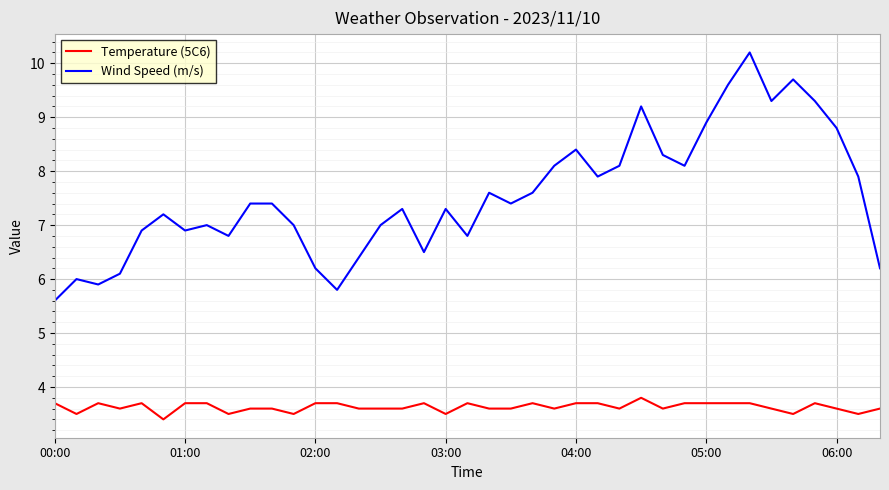

Which series has the widest spread of values?

Wind Speed (m/s)